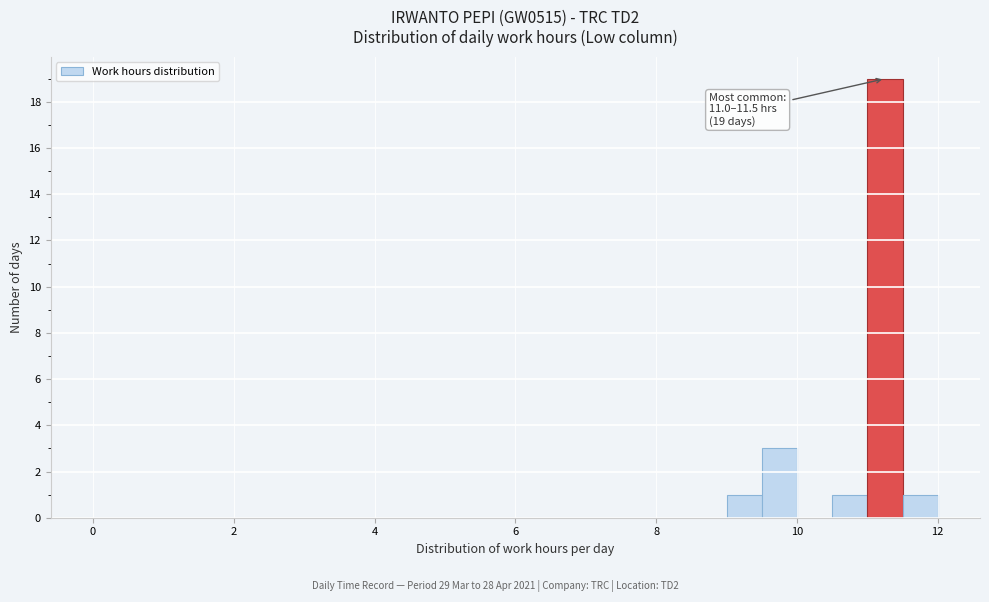

Around what value on the x-axis is the tallest bar? Give the approximate position of its centre, as read against the axis.

11.2